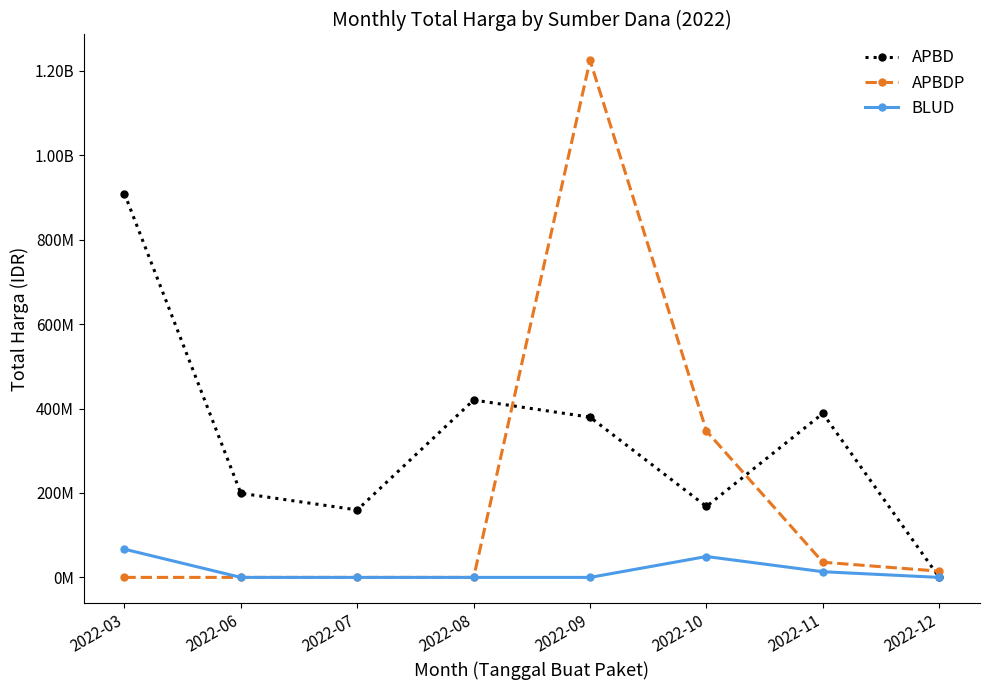

Which series has the widest spread of values?

APBDP